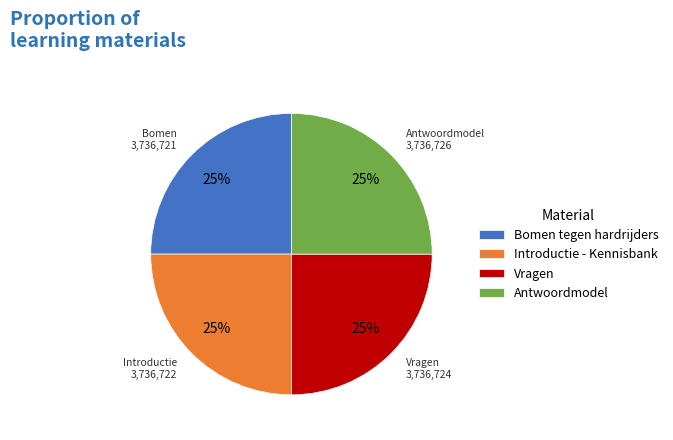

True or false: Antwoordmodel accounts for 25% of the total.

True